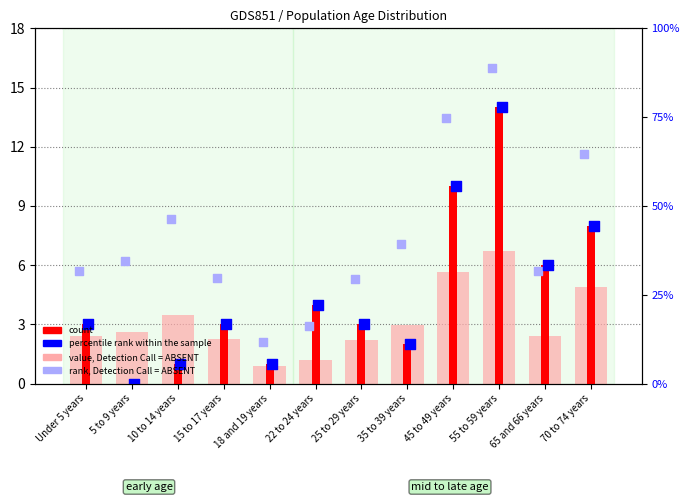

Which series reaches the minimum Y coordinate?

count